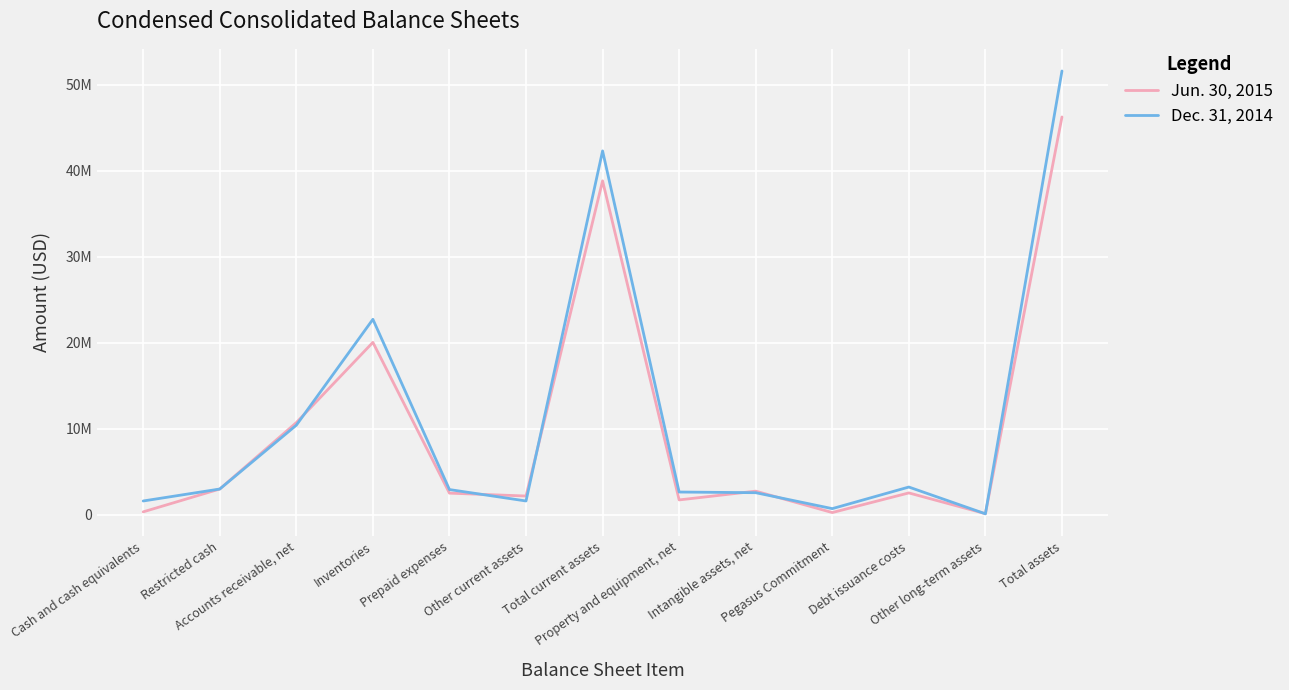

What is the label of the 6th point from the right?

Property and equipment, net